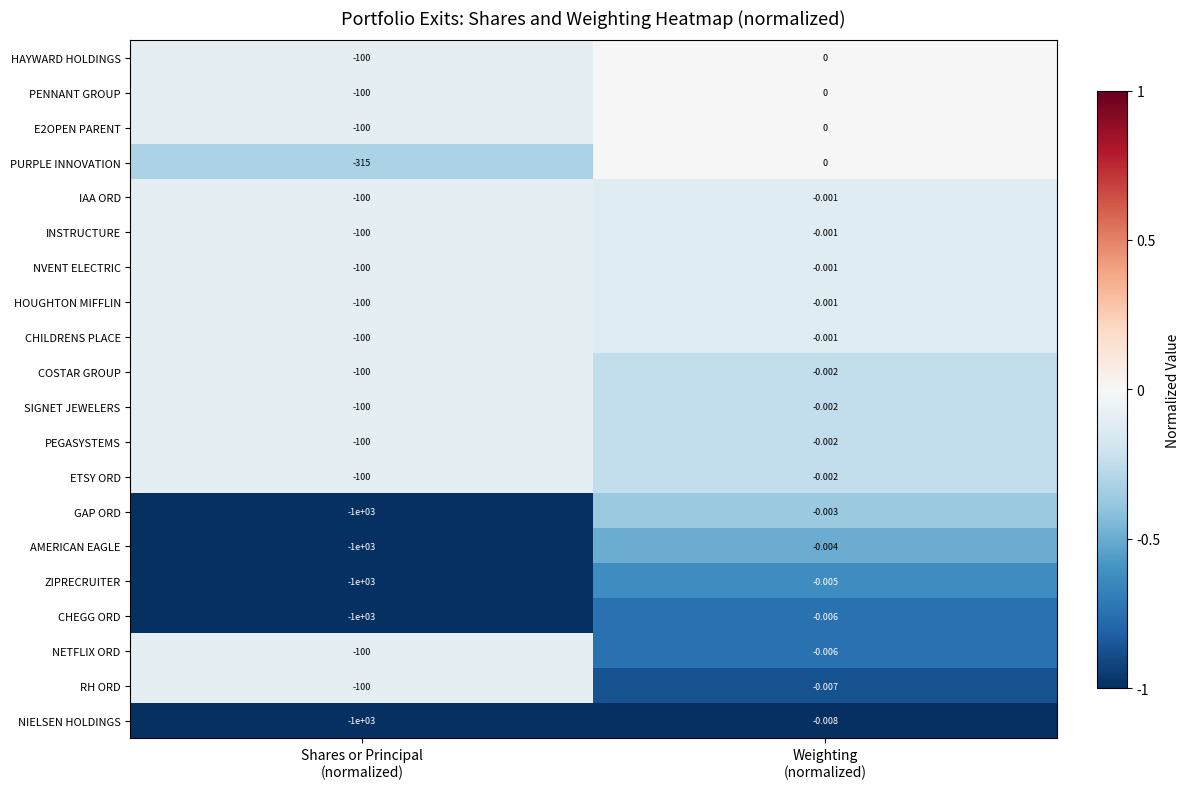

Which series has the widest spread of values?

GAP ORD